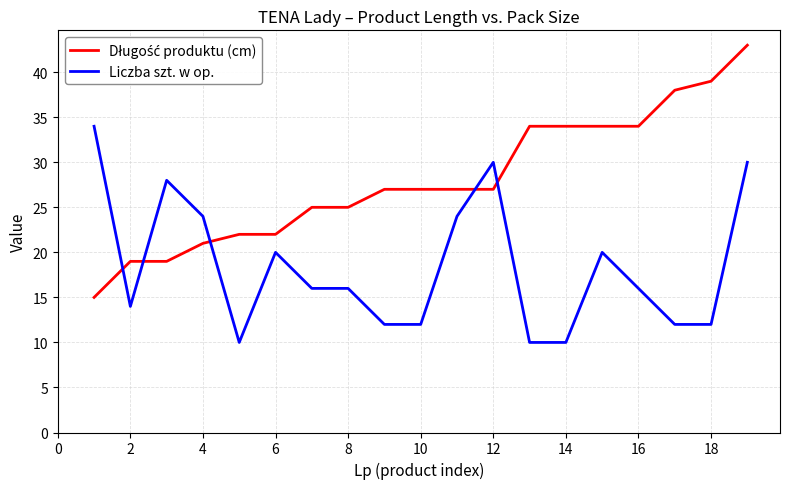

What is the sum of all Liczba szt. w op. values?

350